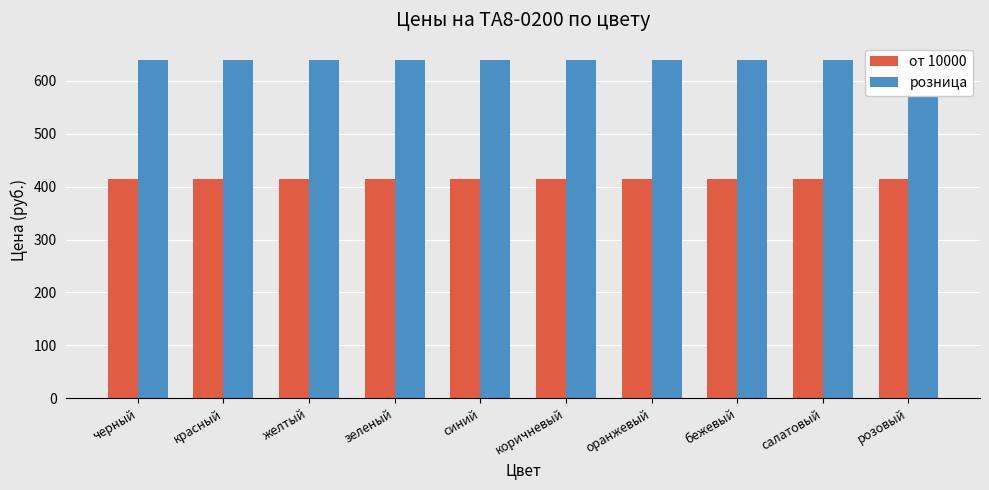

The value of от 10000 at красный is 415. True or false?

True